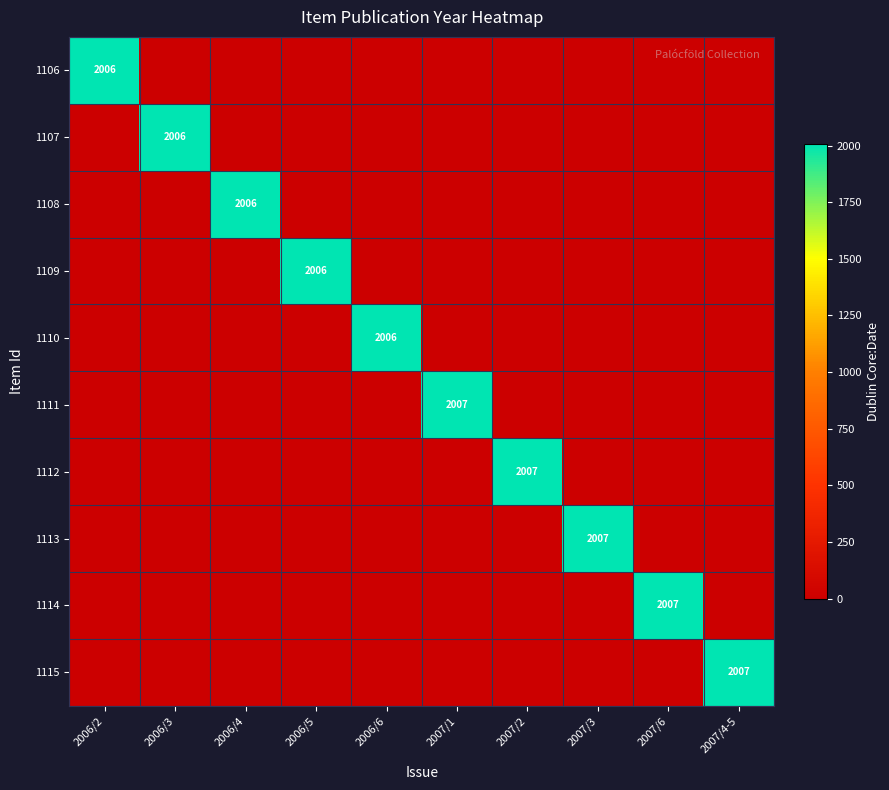

The 1111 series shows 2007 at 2007/1. True or false?

True